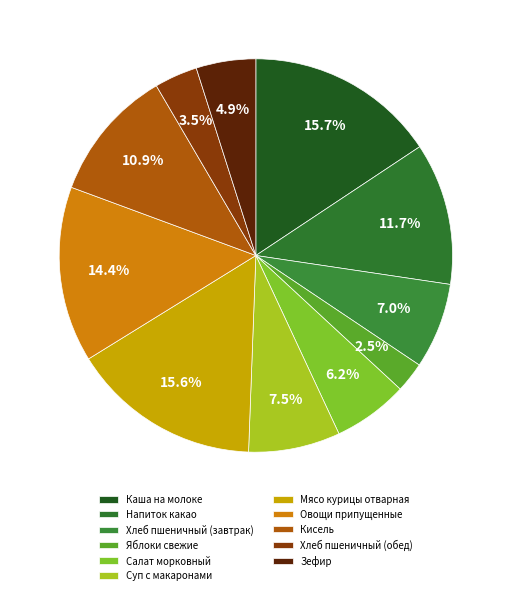

What is the smallest slice in the pie chart?

Яблоки свежие